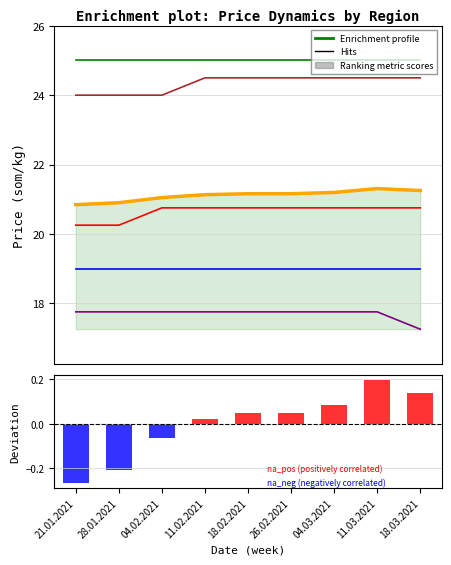

At which category is the sum across all series the highest?

11.03.2021